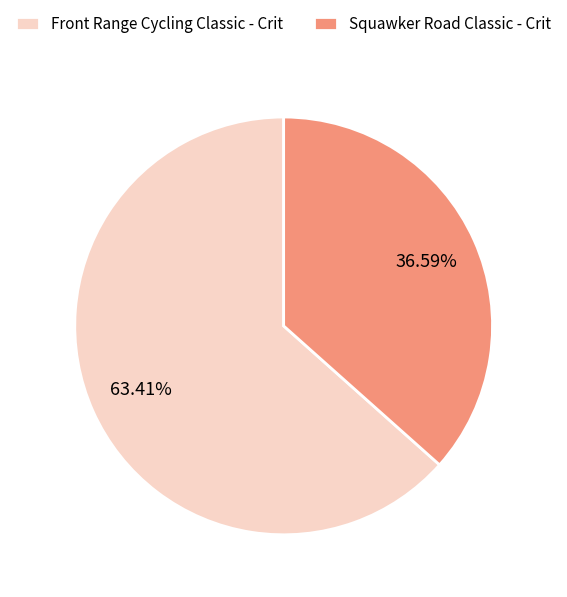

How many segments does this pie chart have?

2